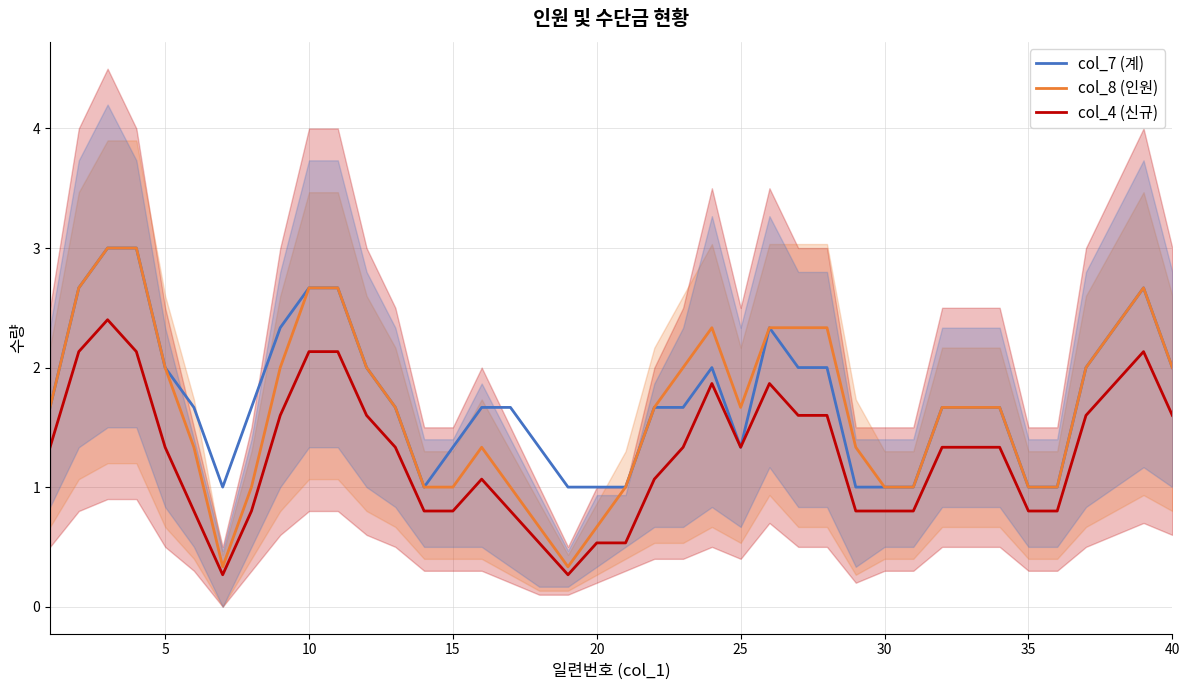

What is the minimum value for col_4 (신규)?

0.3